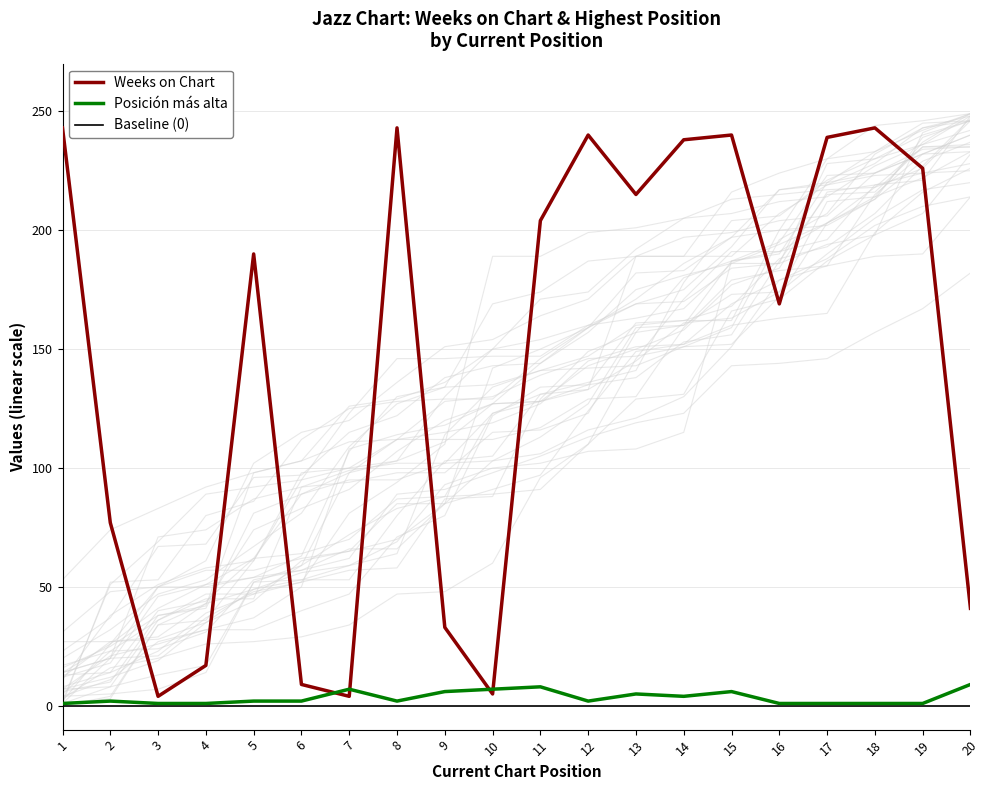

How many lines are shown in the chart?

3